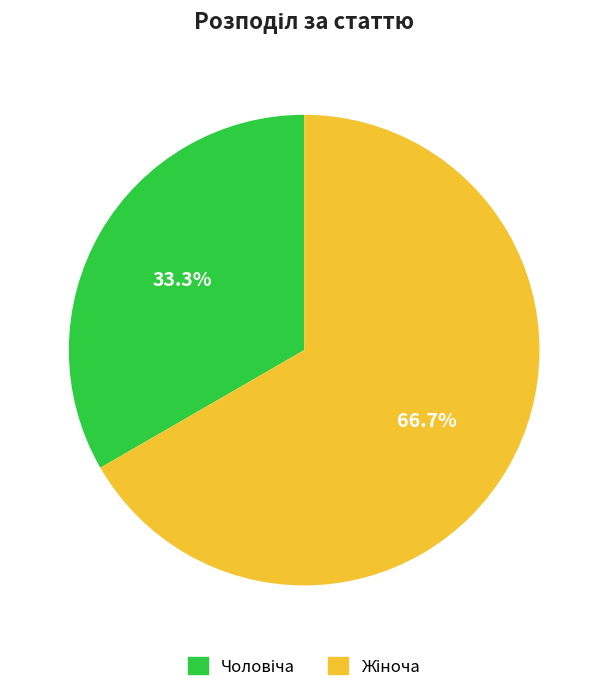

Is there a majority slice in this chart?

Yes